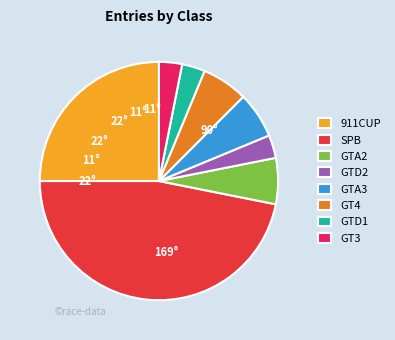

Count the number of slices in the pie.

8